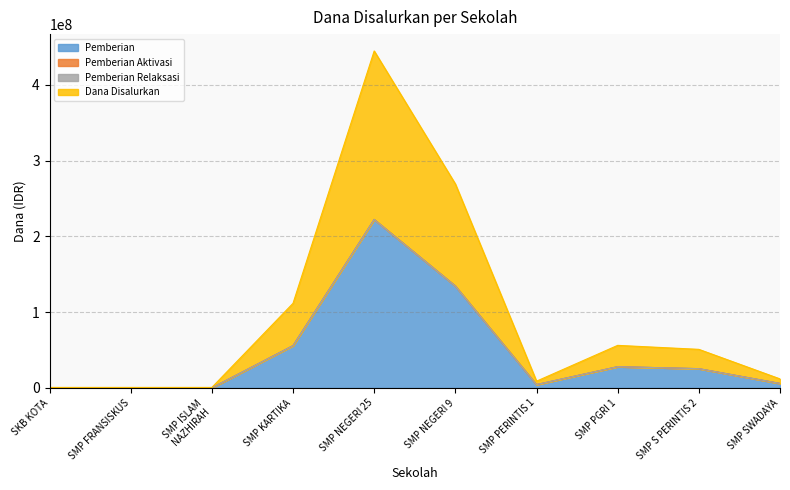

Rank the series at SMP NEGERI 9 from lowest to highest value.

Pemberian, Dana Disalurkan